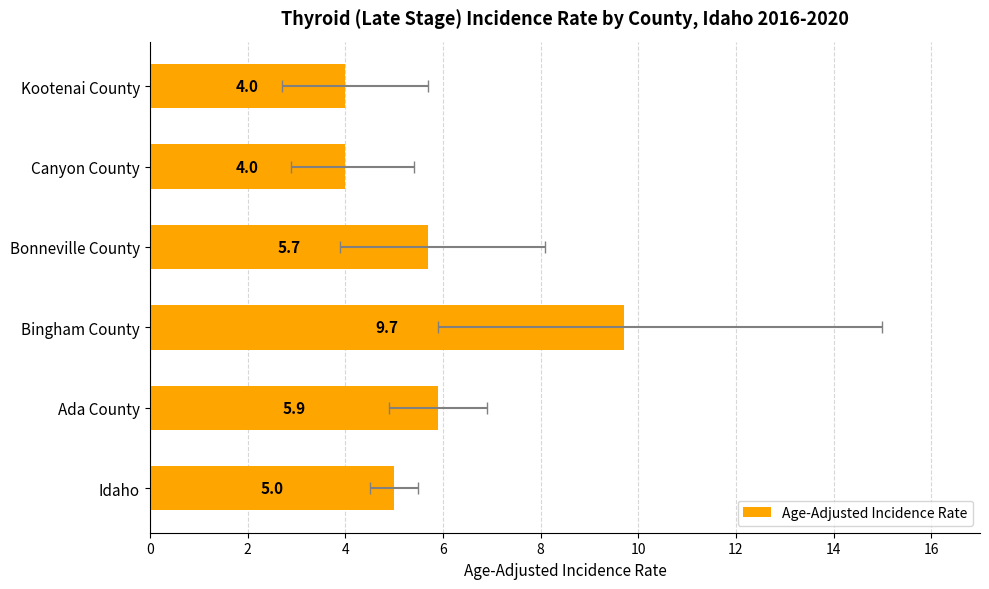

Count the values in the range 4 to 5.

3